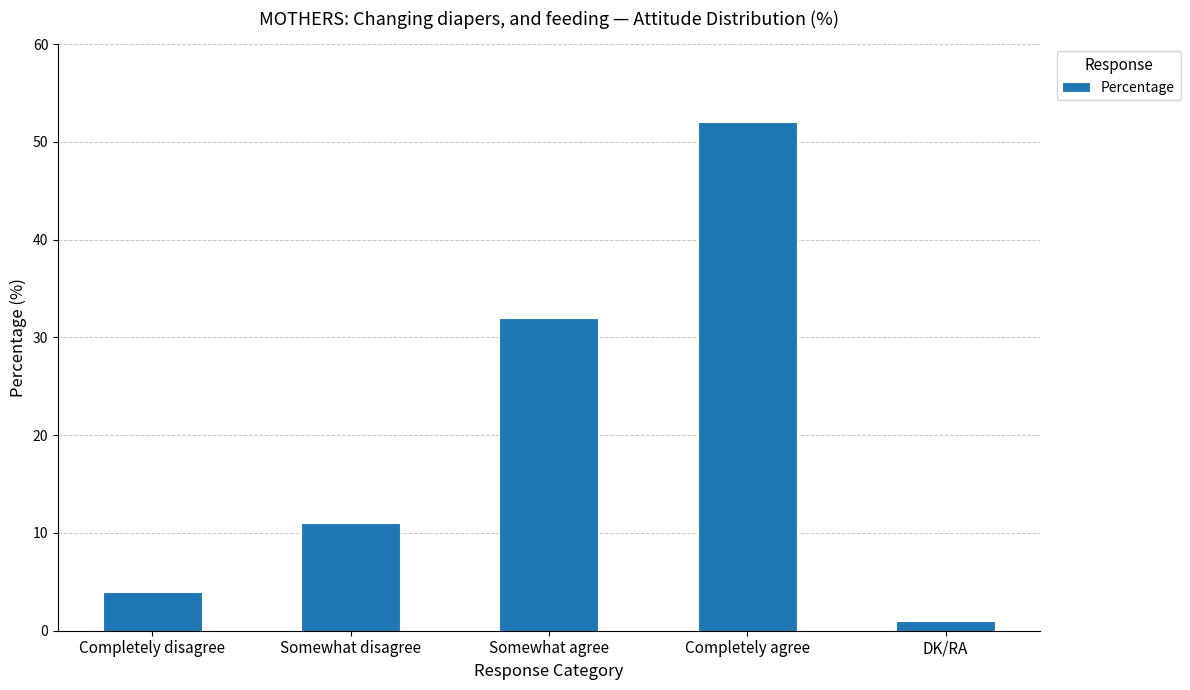

Where is the data nearest to the value 26?

Somewhat agree